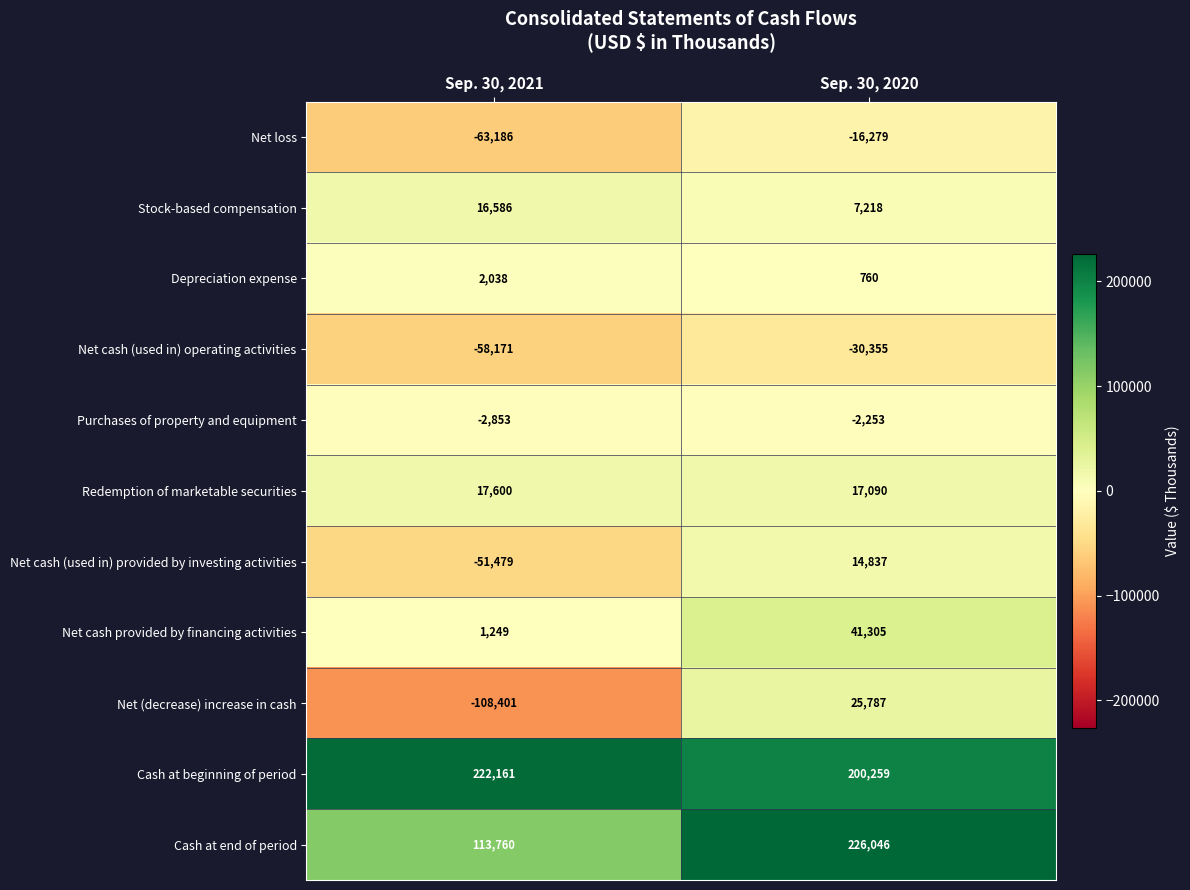

Reading left to right, what are all the values shown in this chart?

Net loss: -63186	-16279
Stock-based compensation: 16586	7218
Depreciation expense: 2038	760
Net cash (used in) operating activities: -58171	-30355
Purchases of property and equipment: -2853	-2253
Redemption of marketable securities: 17600	17090
Net cash (used in) provided by investing activities: -51479	14837
Net cash provided by financing activities: 1249	41305
Net (decrease) increase in cash: -108401	25787
Cash at beginning of period: 222161	200259
Cash at end of period: 113760	226046